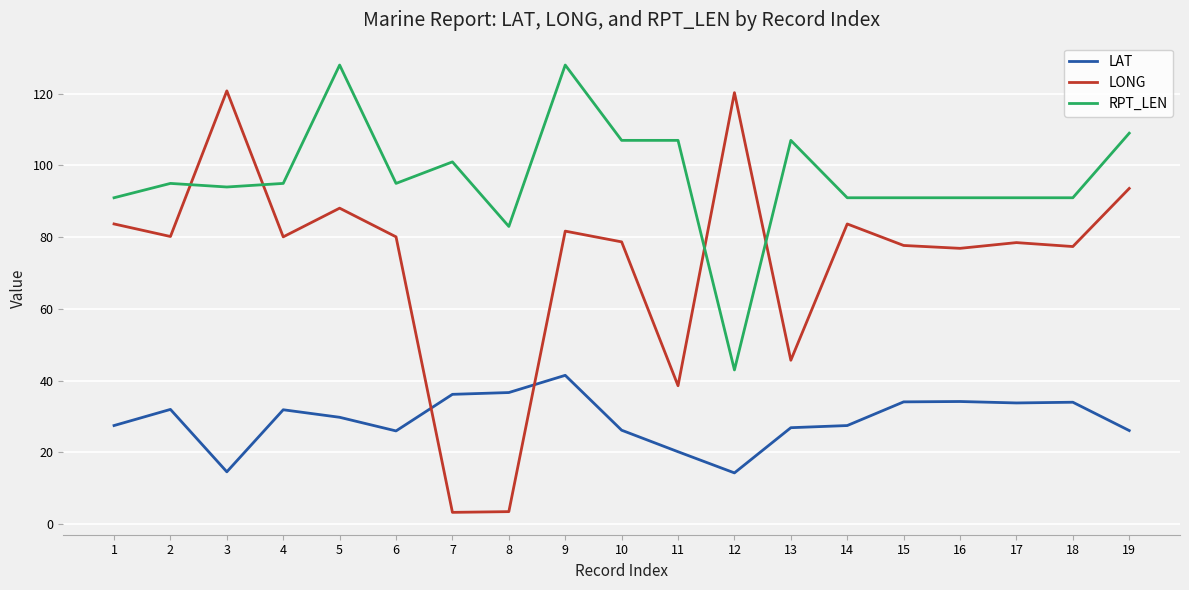

Rank the series by their maximum value, from highest to lowest.

RPT_LEN, LONG, LAT